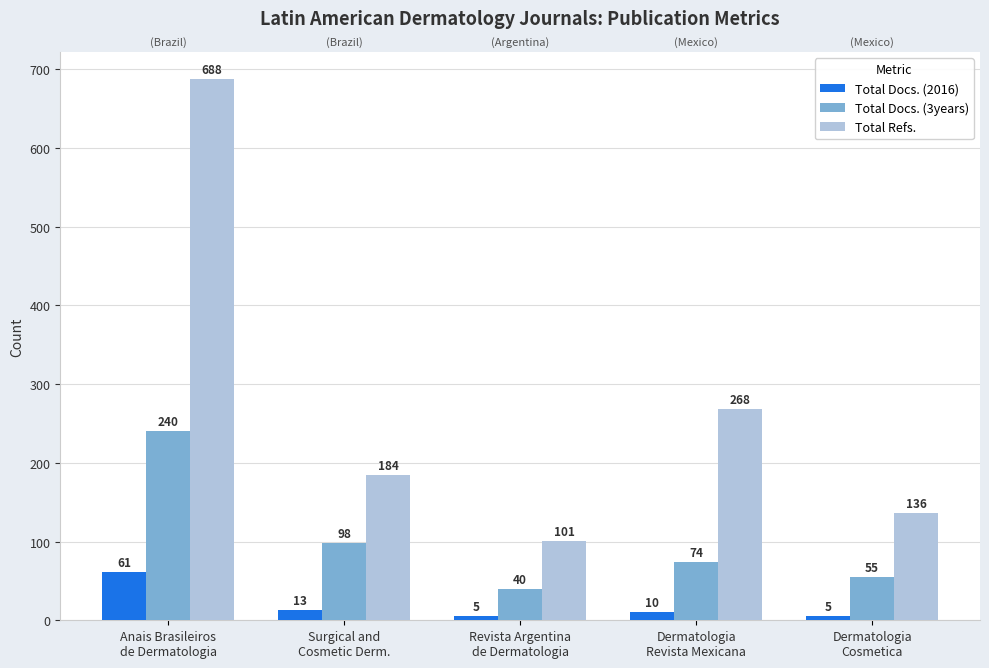

Count the number of data series in this chart.

3